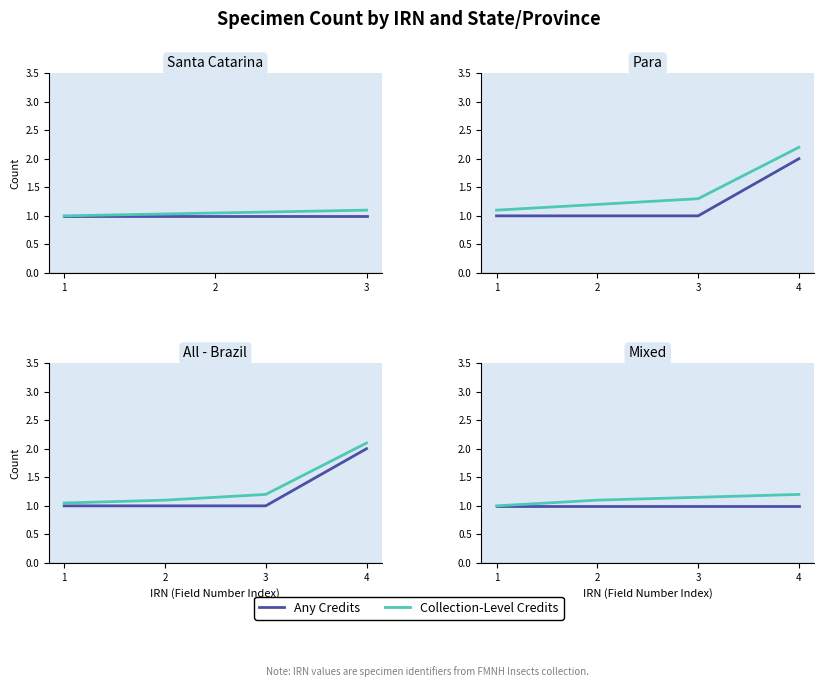

What value does the Collection-Level Credits series have at 2?

1.1